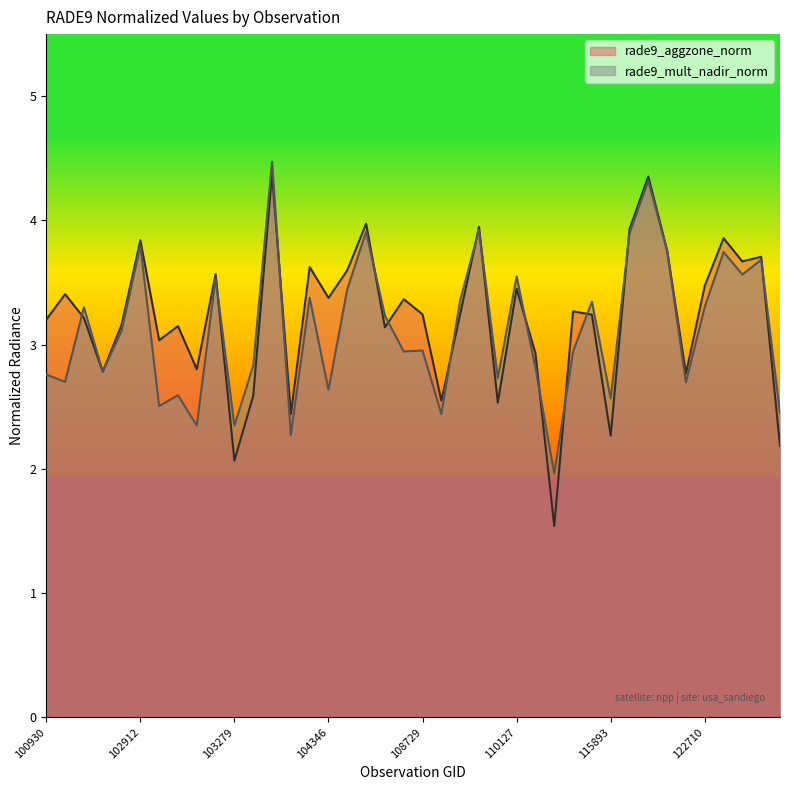

How many values in the rade9_aggzone_norm series are below 3?

12